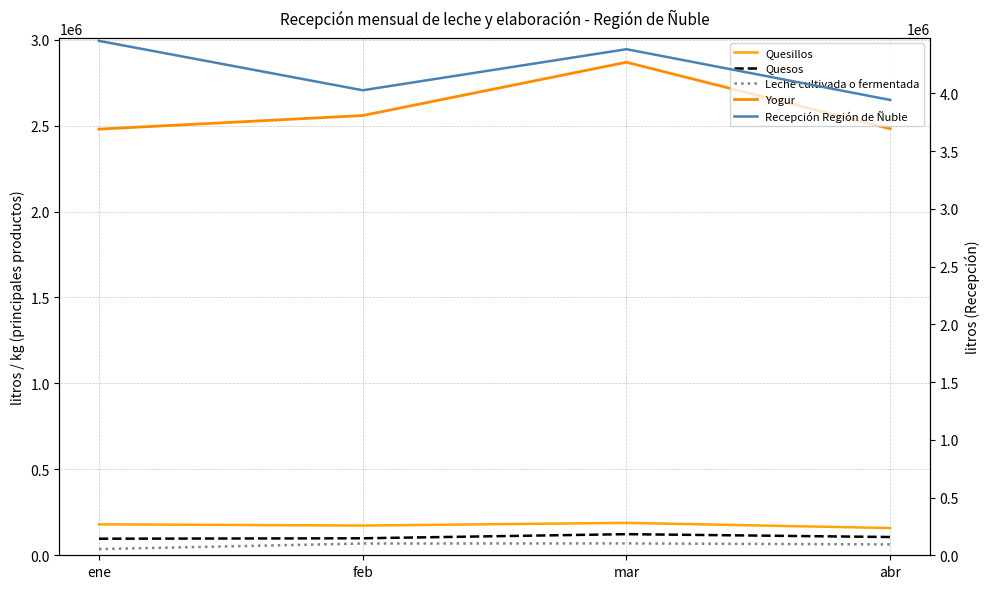

What is the lowest value of the Leche cultivada o fermentada series?

35959